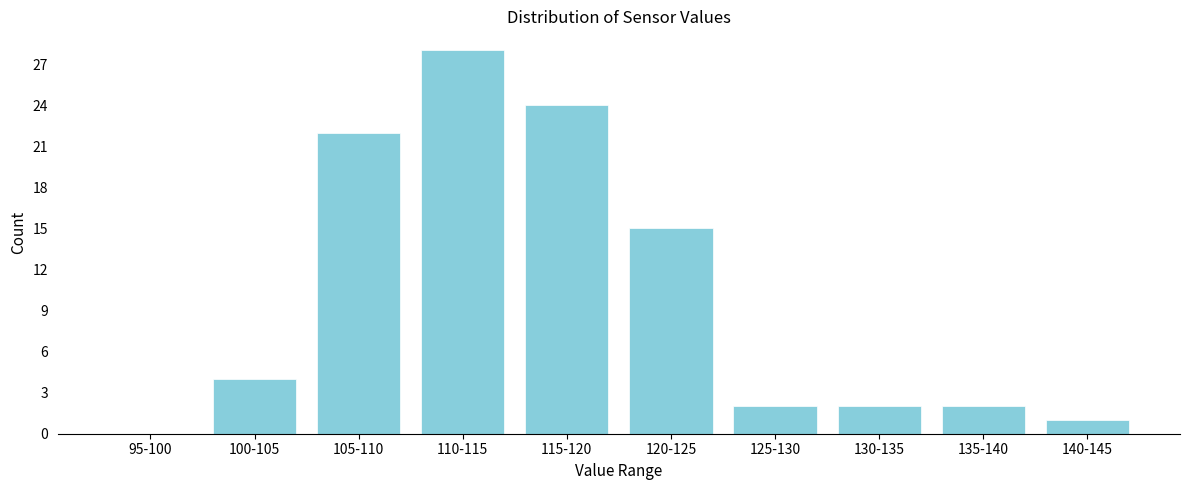

Reading left to right, list all the values displayed in this chart.

95-100=0	100-105=4	105-110=22	110-115=28	115-120=24	120-125=15	125-130=2	130-135=2	135-140=2	140-145=1